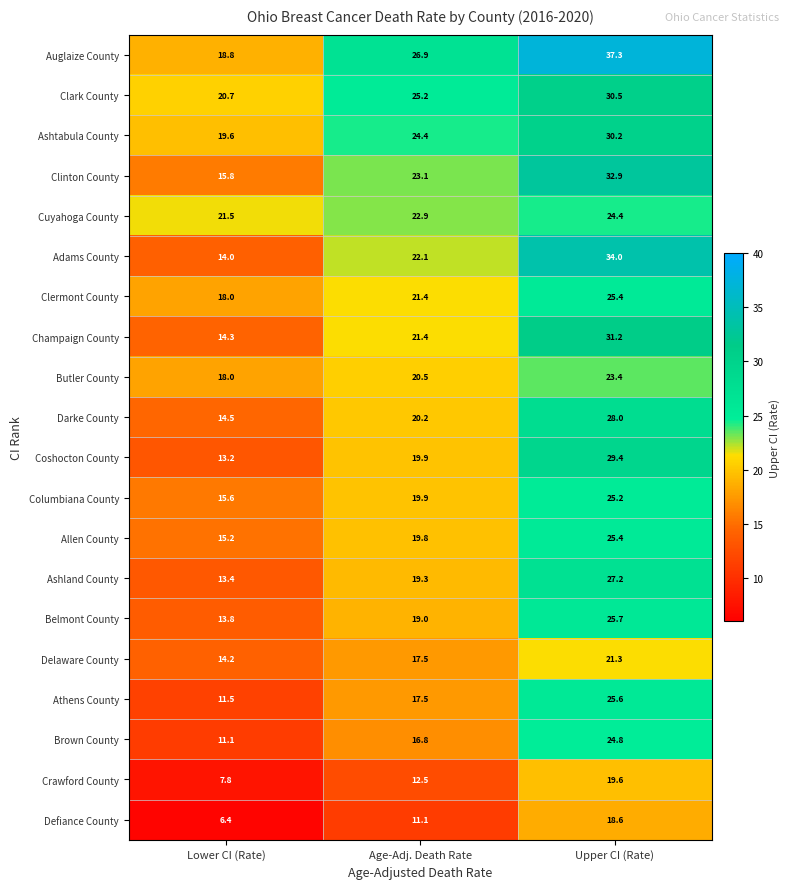

List the labels in order of Clermont County value, largest first.

Upper CI (Rate), Age-Adj. Death Rate, Lower CI (Rate)